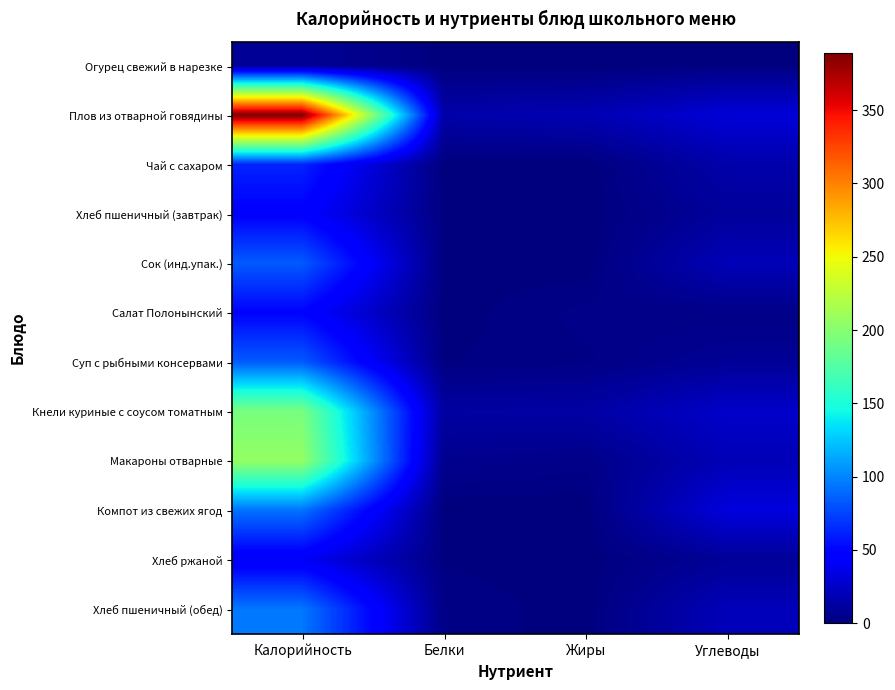

Between Калорийность and Углеводы, which is larger?

Калорийность